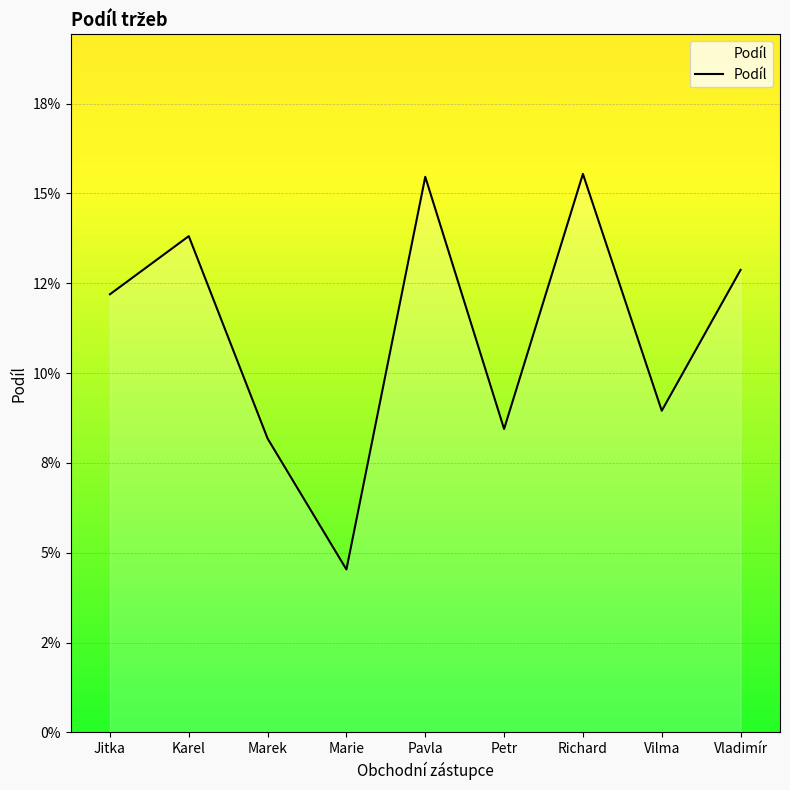

Is it true that the value at Richard is 0.0?

False